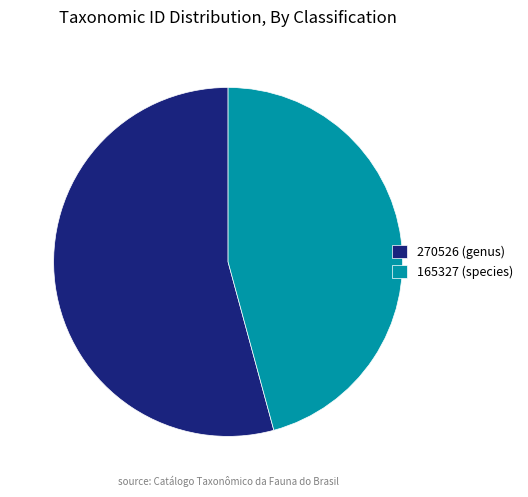

Rank the categories by value from lowest to highest.

165327 (species), 270526 (genus)